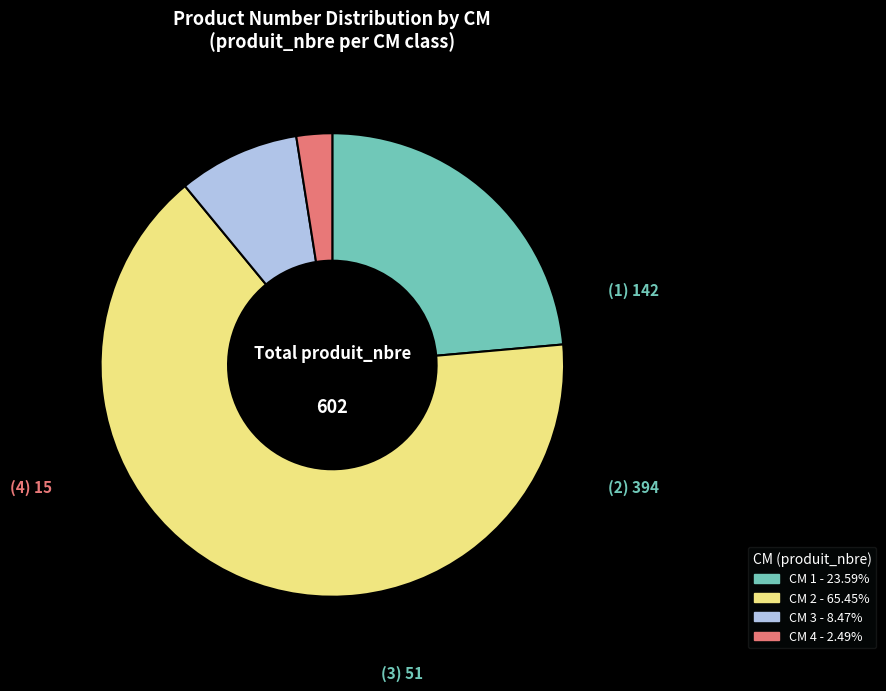

Does any single category account for the majority?

Yes